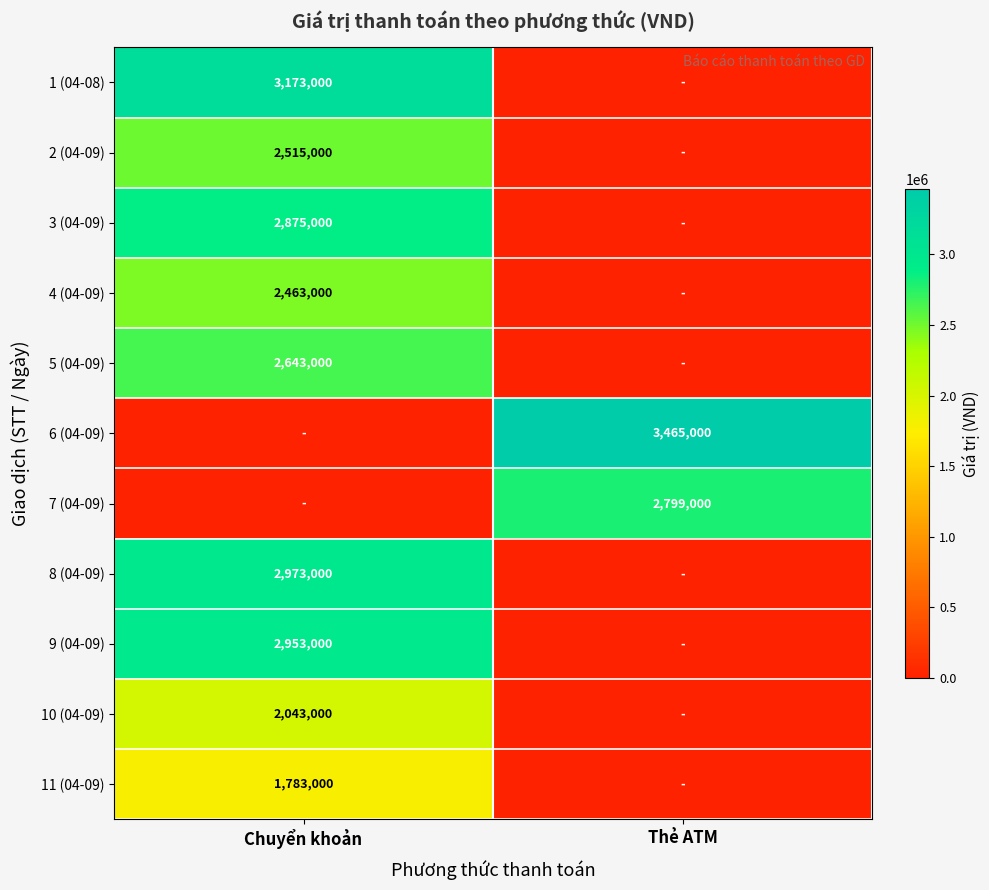

Is it true that 6 (04-09) equals 3465000 at Thẻ ATM?

True